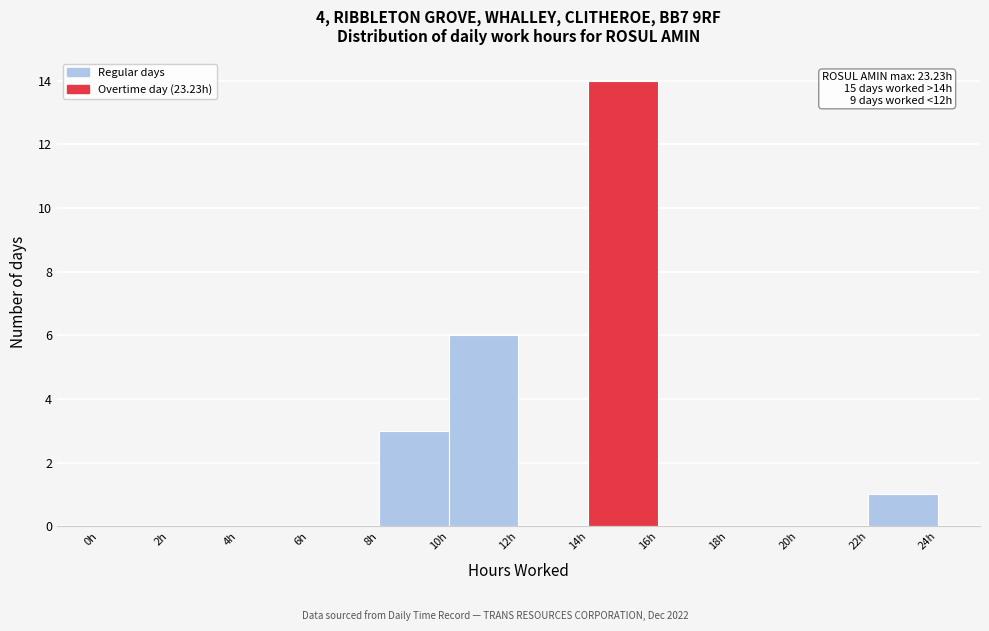

Over which range of the x-axis is the bar tallest?

14 to 16